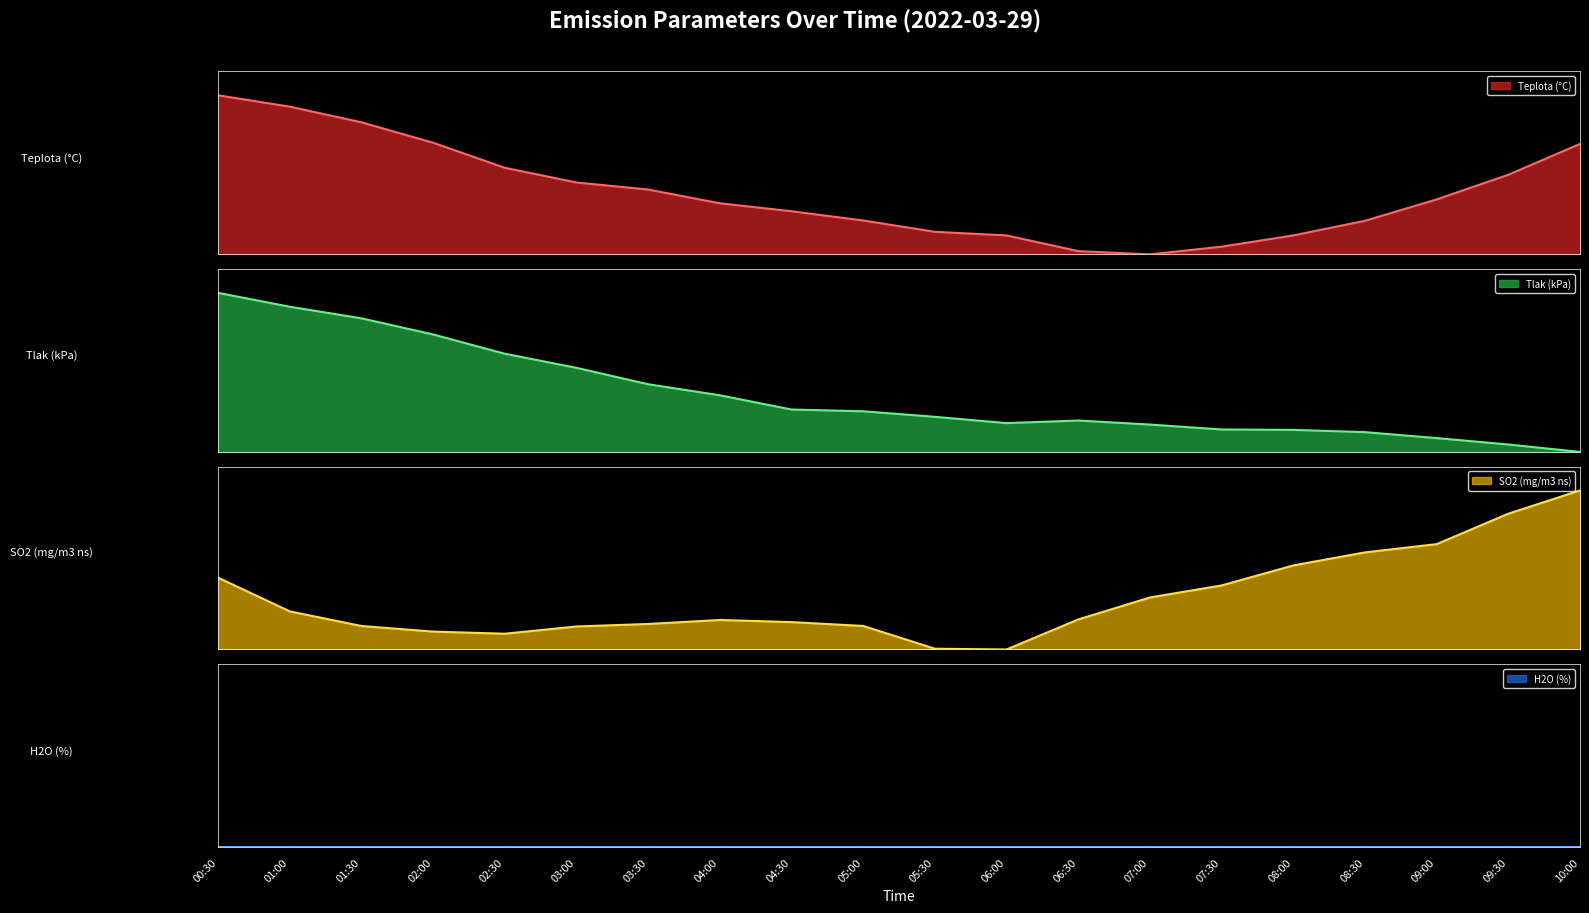

Between 01:30 and 09:00, which series saw the biggest shift?

Tlak (kPa)